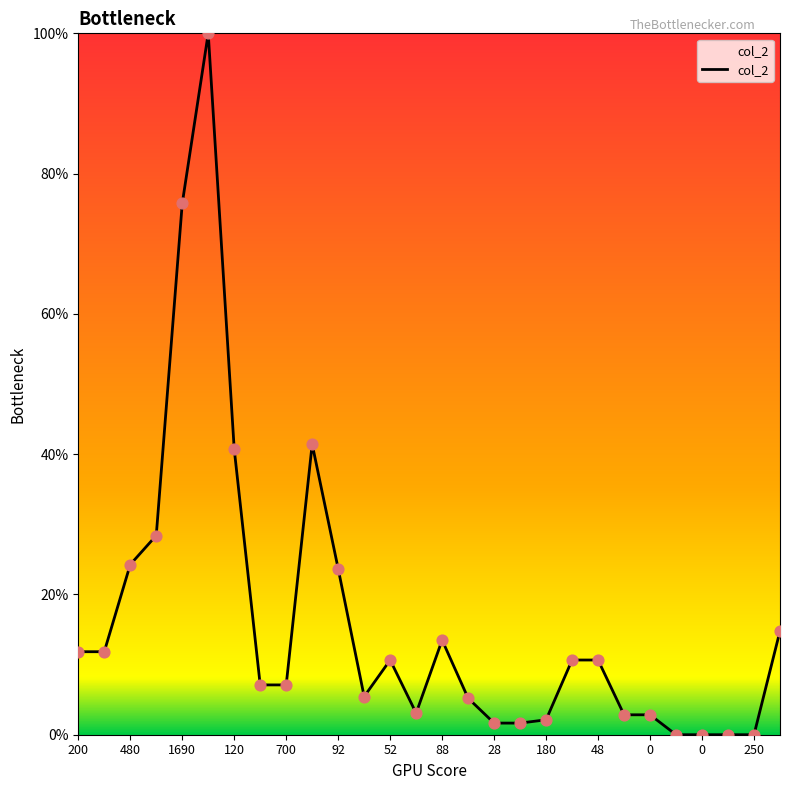

What is the maximum value shown in the chart?

100.0